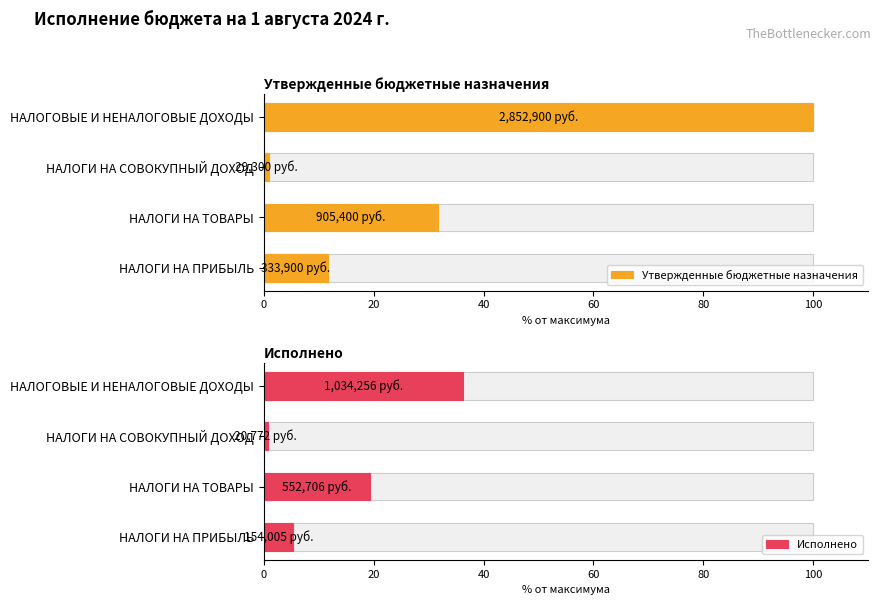

What is the lowest value of the Исполнено series?

0.7